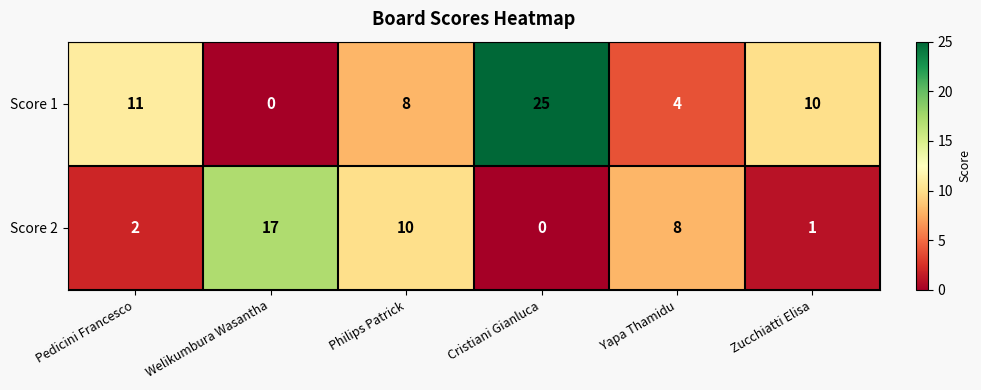

What is the difference between the second highest and second lowest values in the Score 1 series?

7